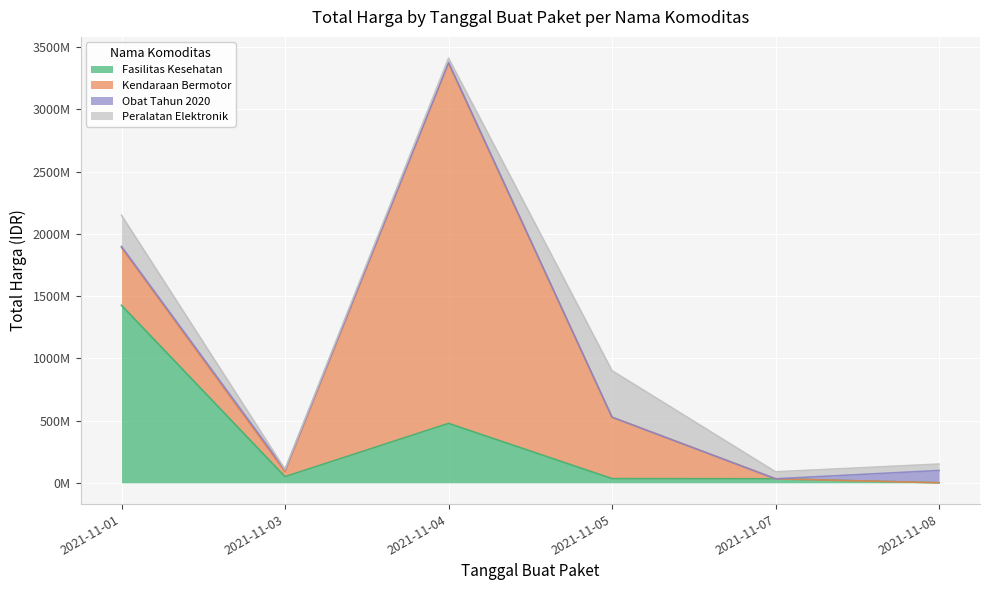

Which series has the largest range (max minus min)?

Kendaraan Bermotor